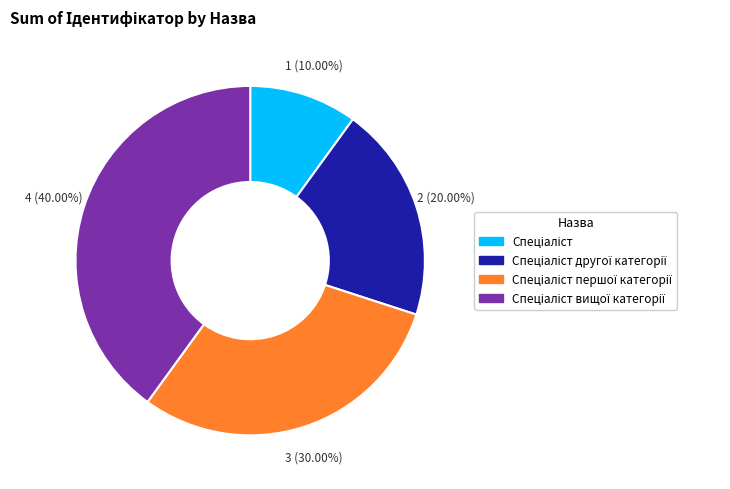

Does any single category account for the majority?

No